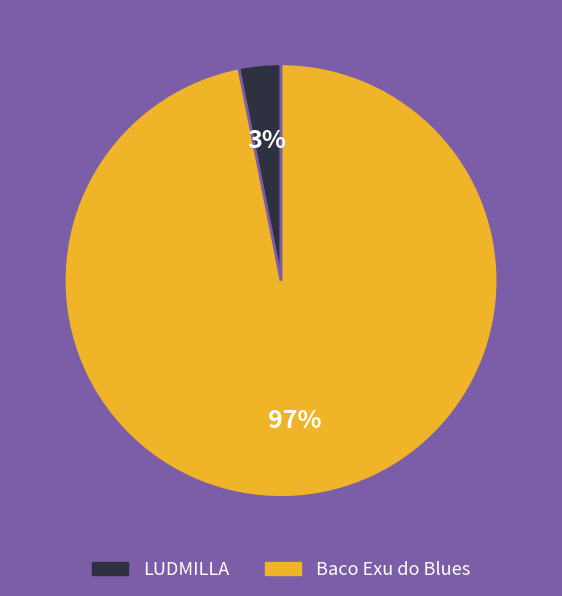

Rank the categories by value from highest to lowest.

Baco Exu do Blues, LUDMILLA